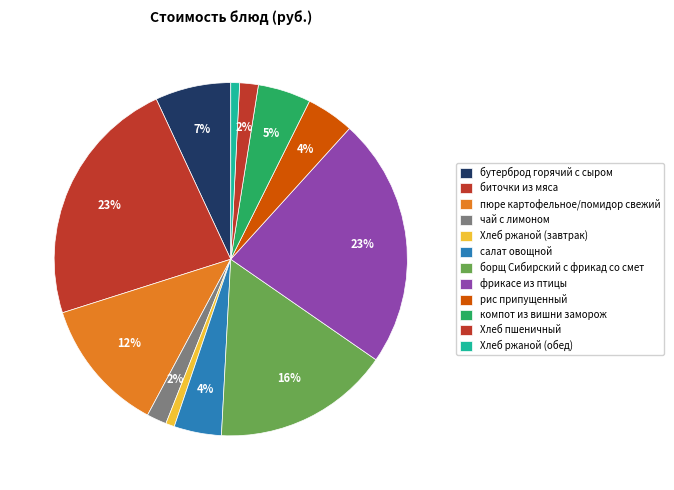

How many slices are in this pie chart?

12